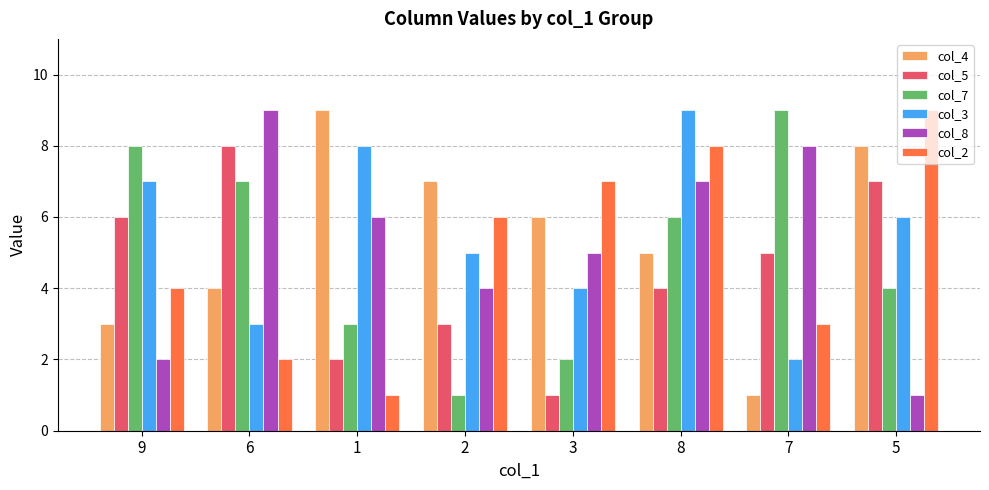

Between 9 and 8, which series saw the biggest shift?

col_8